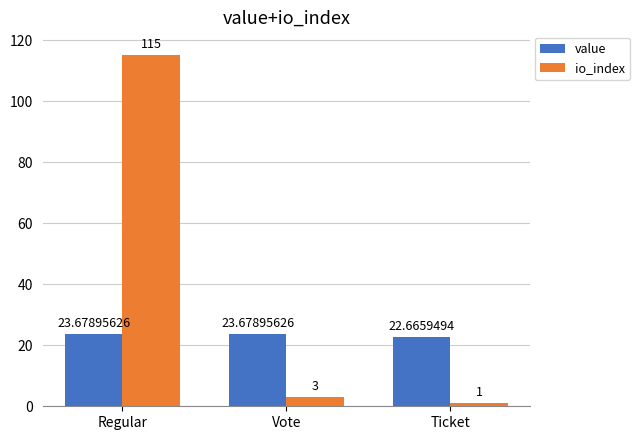

Reading left to right, list all the values displayed in this chart.

value: Regular=23.7	Vote=23.7	Ticket=22.7
io_index: Regular=115.0	Vote=3.0	Ticket=1.0